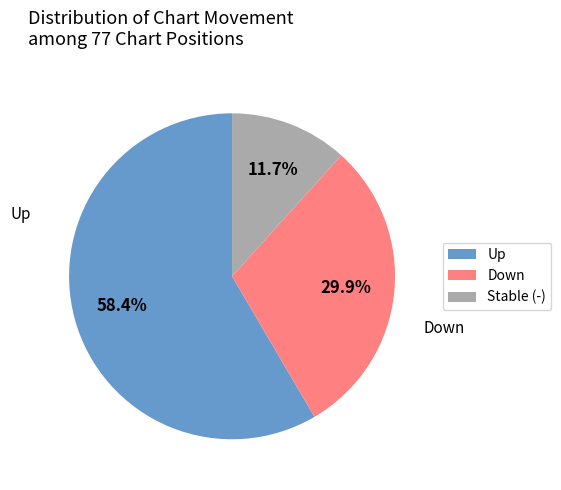

Which has a higher value, Up or Stable (-)?

Up